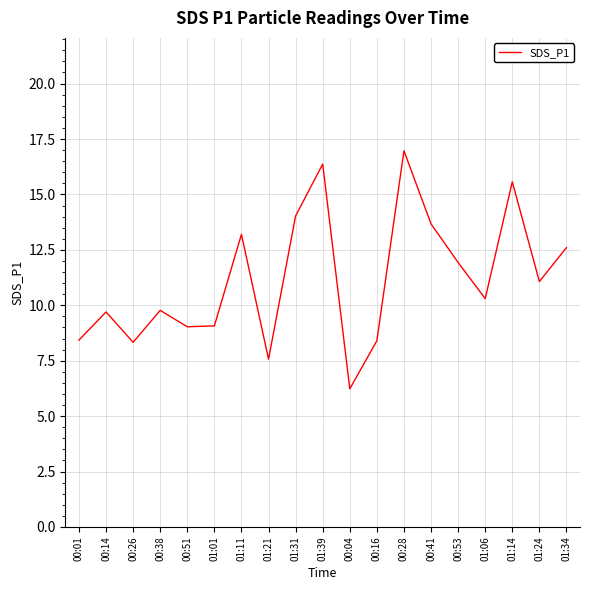

What is the difference between the values at 00:04 and 01:24?

4.8